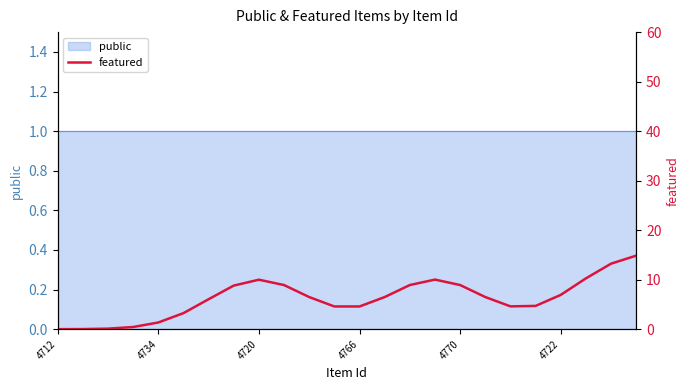

What is the change in value from 4720 to 10?

+6.4